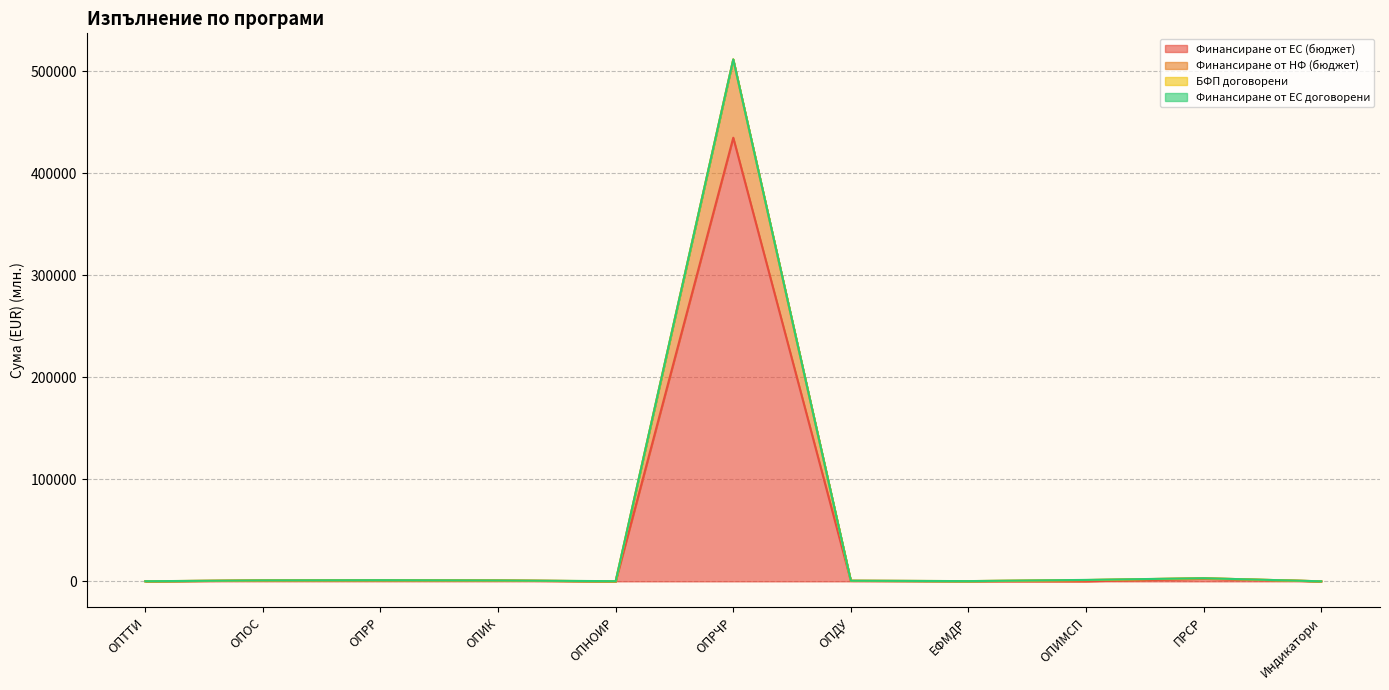

At which category does Финансиране от ЕС (бюджет) reach its first local valley?

ОПНОИР